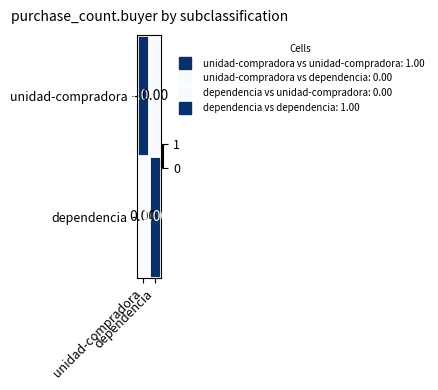

What is the spread (max minus min) of values at dependencia?

1